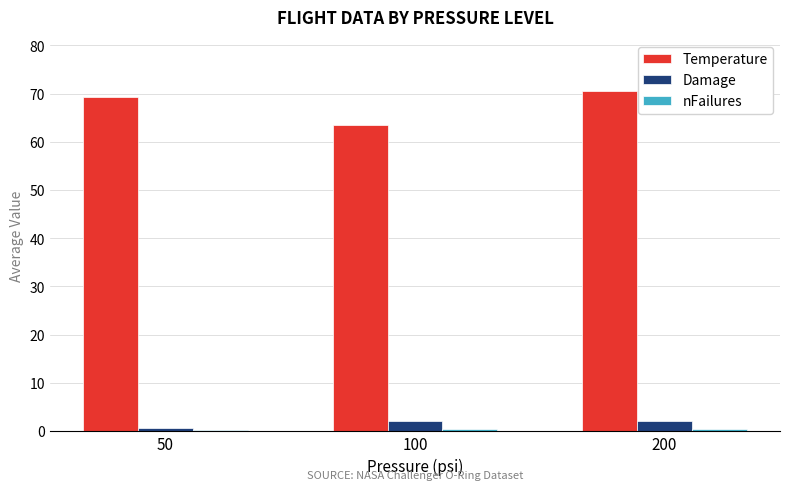

Which series has the largest range (max minus min)?

Temperature